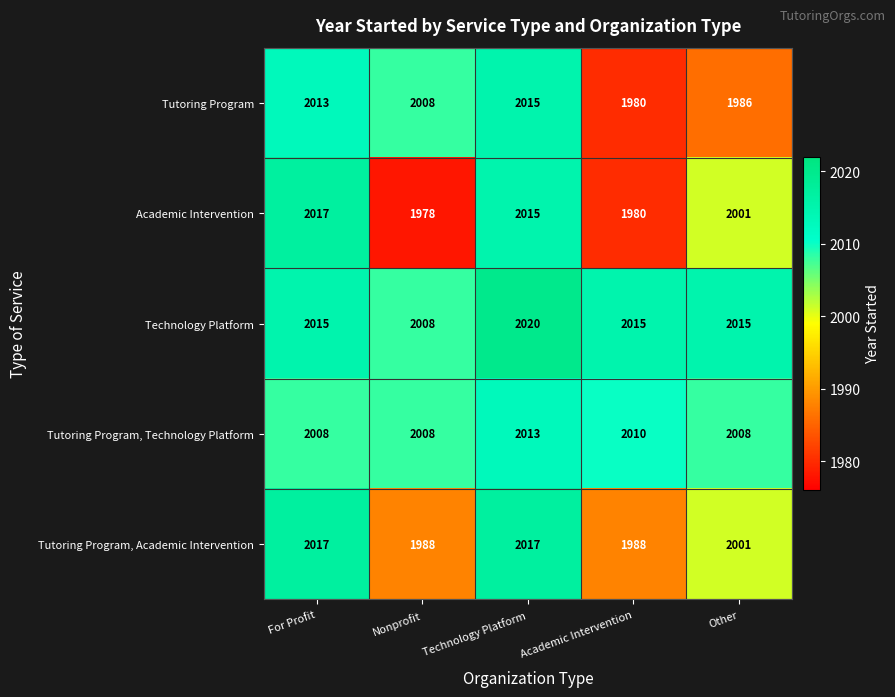

Which series has the largest total across all categories?

Technology Platform